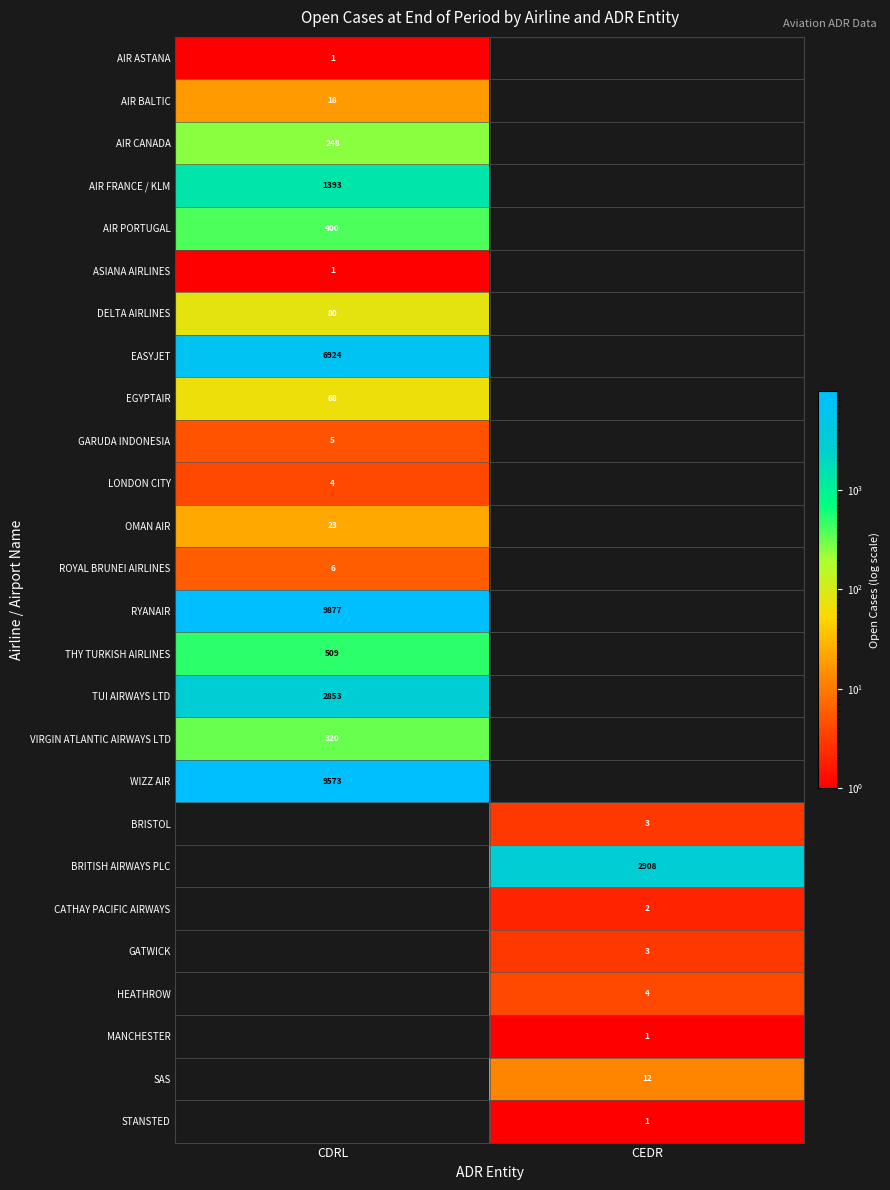

The GARUDA INDONESIA series shows 5 at CDRL. True or false?

True